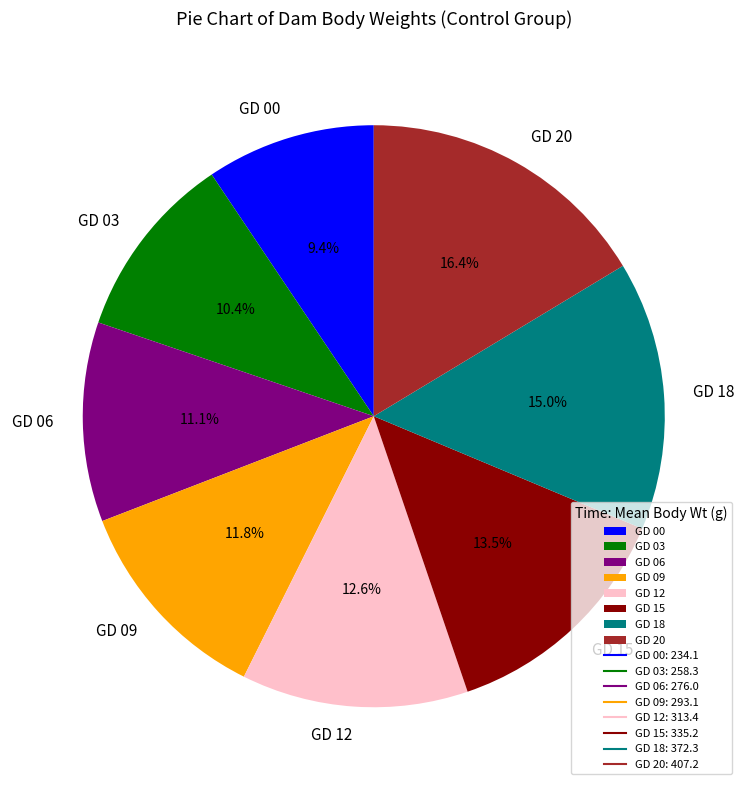

What is the largest slice in the pie chart?

GD 20